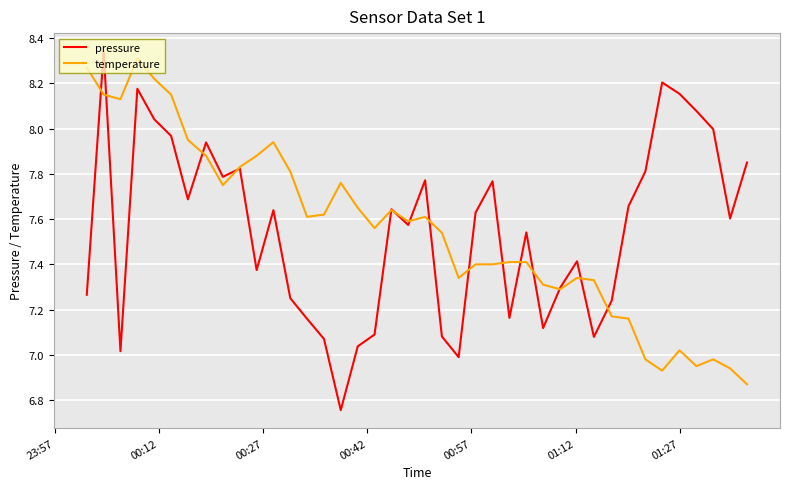

How many categories are shown in the chart?

40